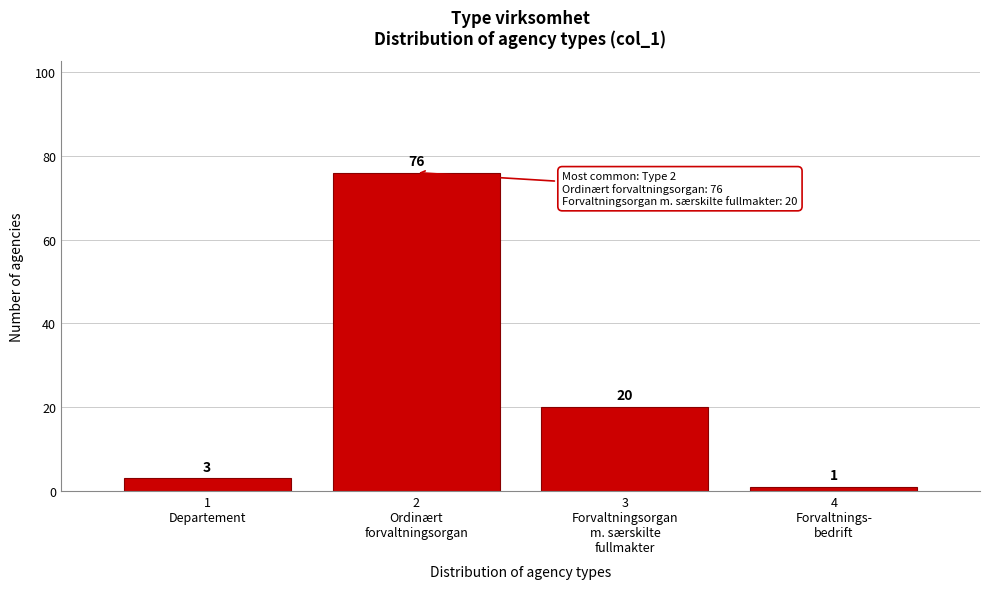

Reading right to left, extract all data points from this chart.

1	20	76	3